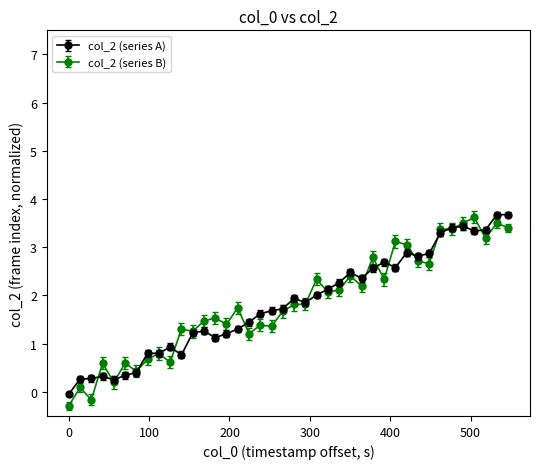

Which series has the widest spread of values?

col_2 (series B)